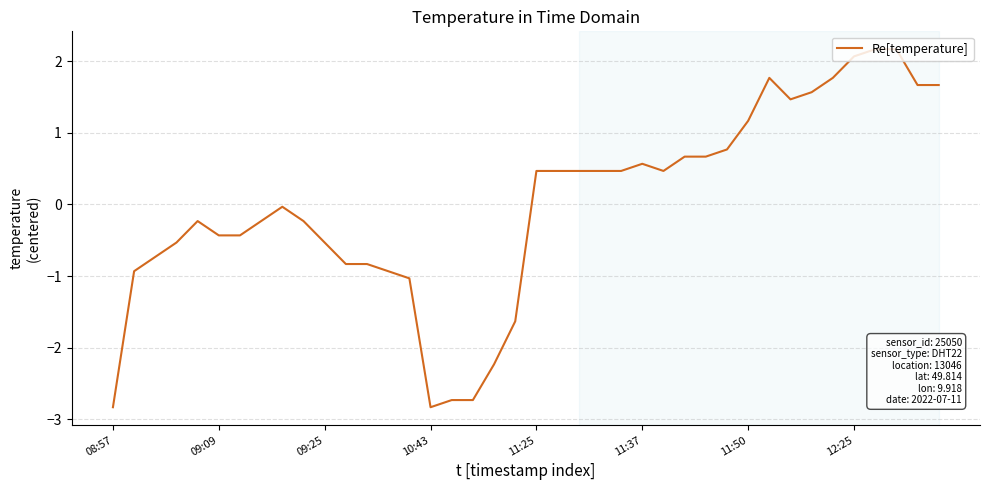

What is the smallest value displayed?

-2.8